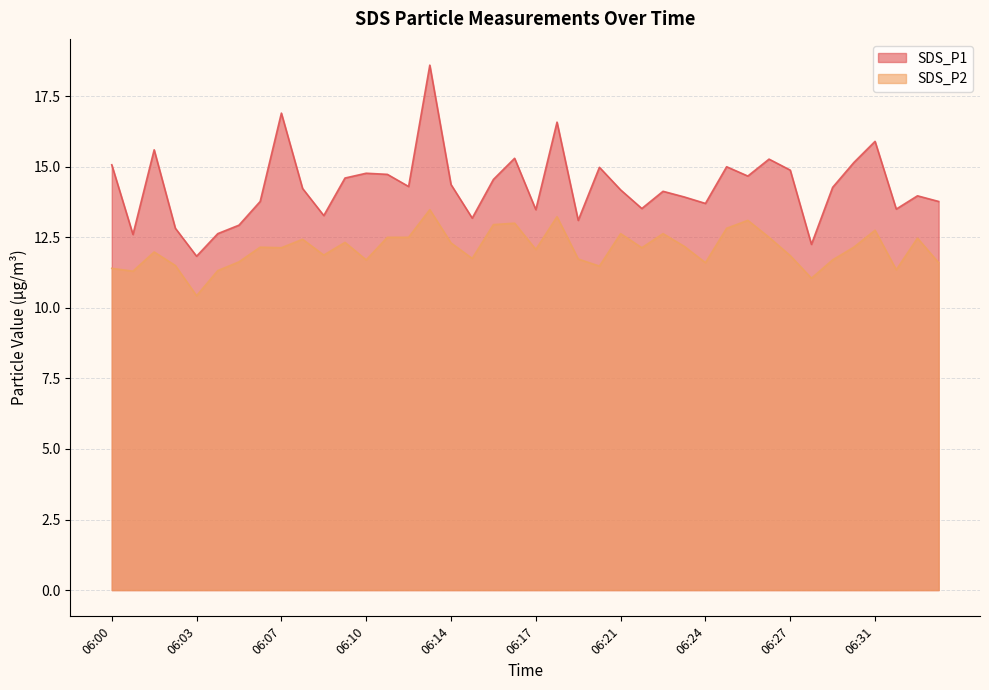

What is the average value of the SDS_P1 series?

14.3